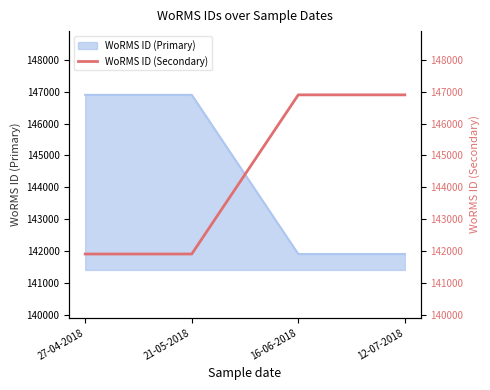

How many lines are shown in the chart?

1